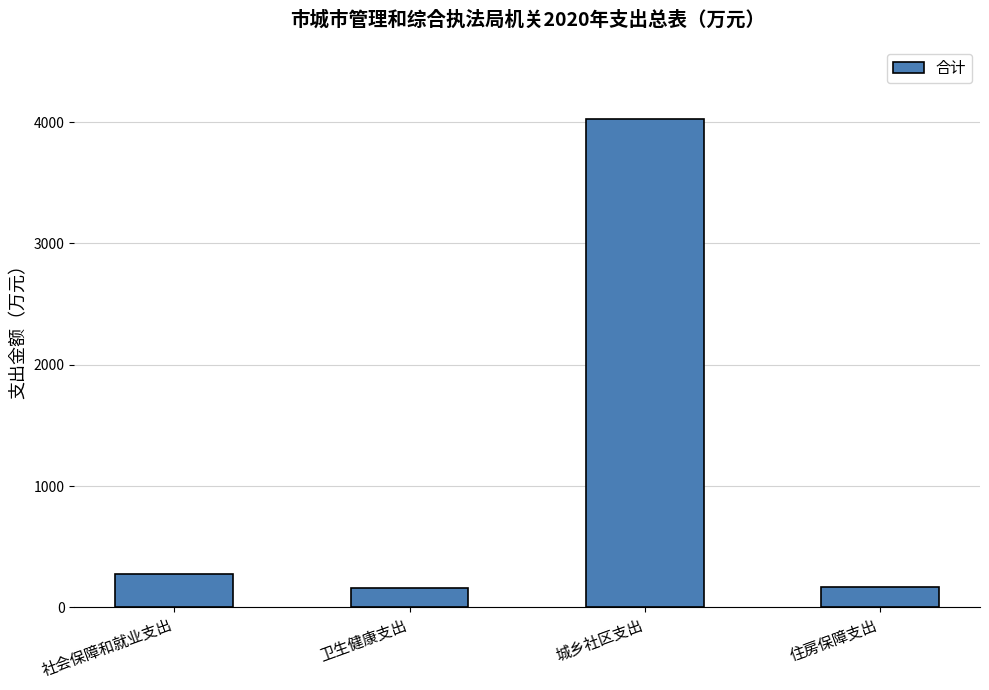

At which label is the value closest to 2089?

社会保障和就业支出